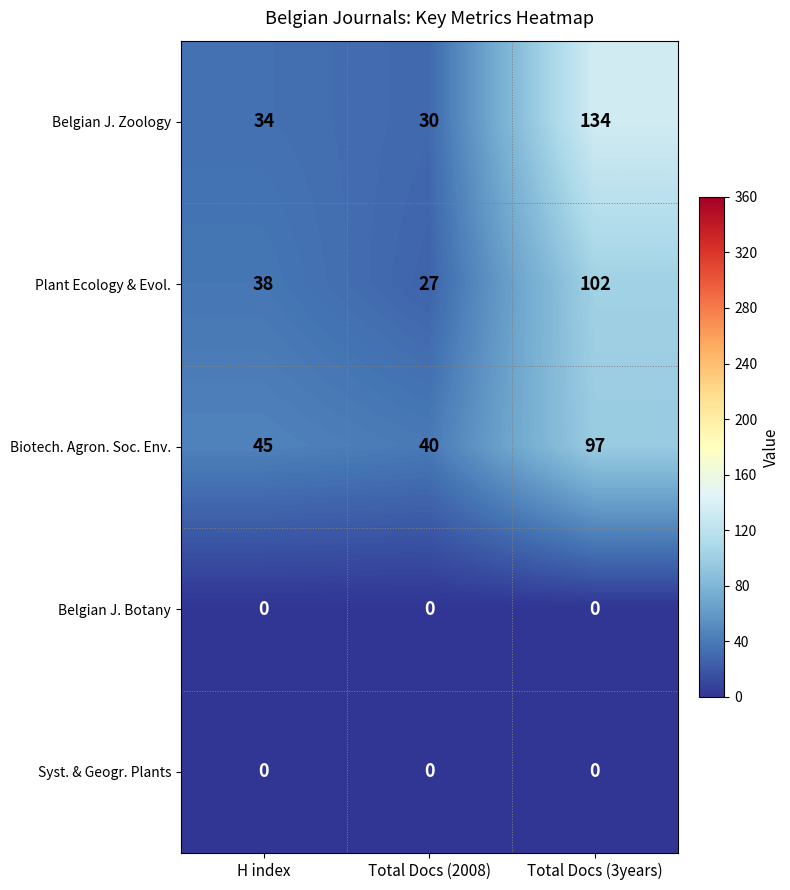

Reading left to right, list all the values displayed in this chart.

Belgian J. Zoology: H index=34	Total Docs (2008)=30	Total Docs (3years)=134
Plant Ecology & Evol.: H index=38	Total Docs (2008)=27	Total Docs (3years)=102
Biotech. Agron. Soc. Env.: H index=45	Total Docs (2008)=40	Total Docs (3years)=97
Belgian J. Botany: H index=0	Total Docs (2008)=0	Total Docs (3years)=0
Syst. & Geogr. Plants: H index=0	Total Docs (2008)=0	Total Docs (3years)=0